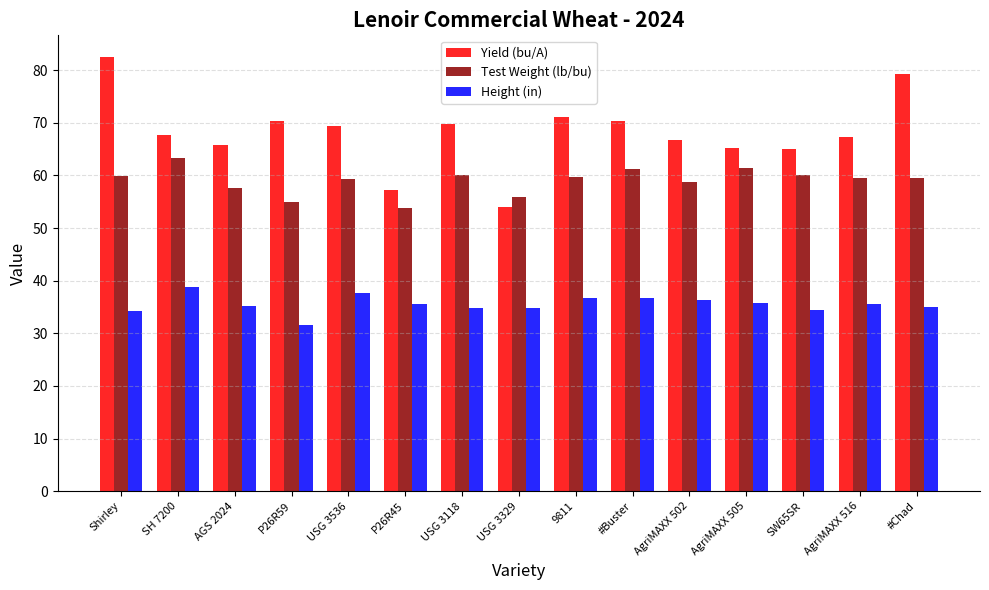

Is it true that Test Weight (lb/bu) equals 57.7 at AGS 2024?

True